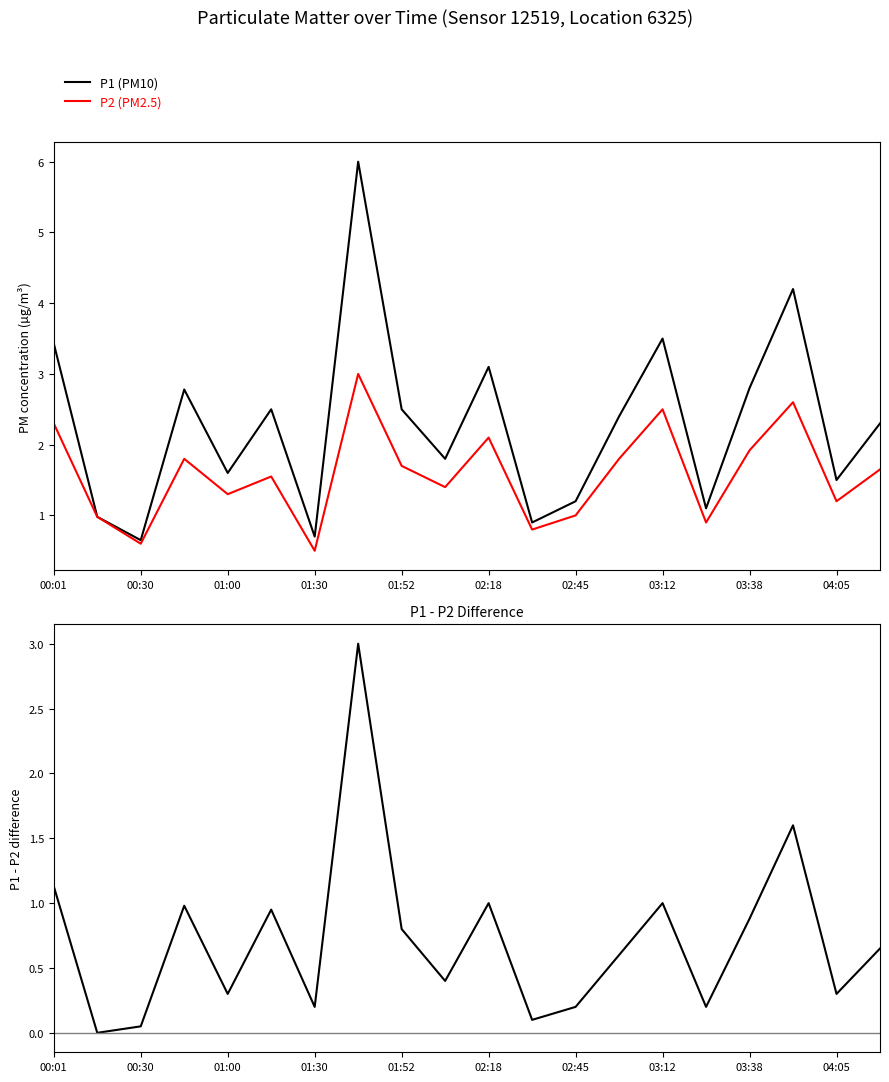

How many values in the P1 (PM10) series exceed 2?

11